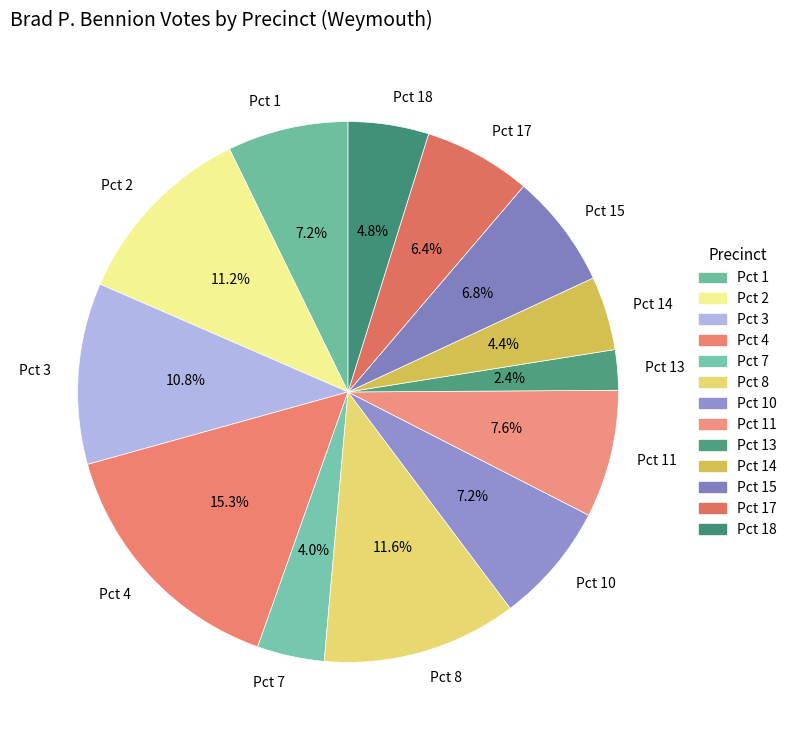

Is Pct 17 the majority of the pie?

No